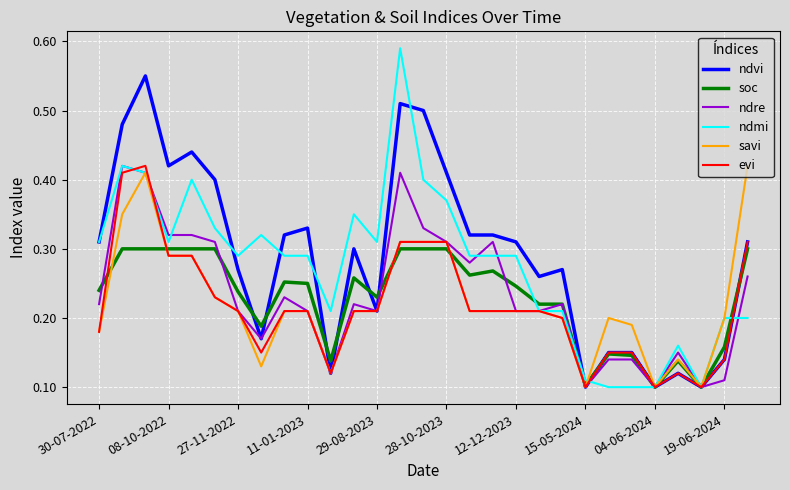

Count the number of categories in the chart.

29